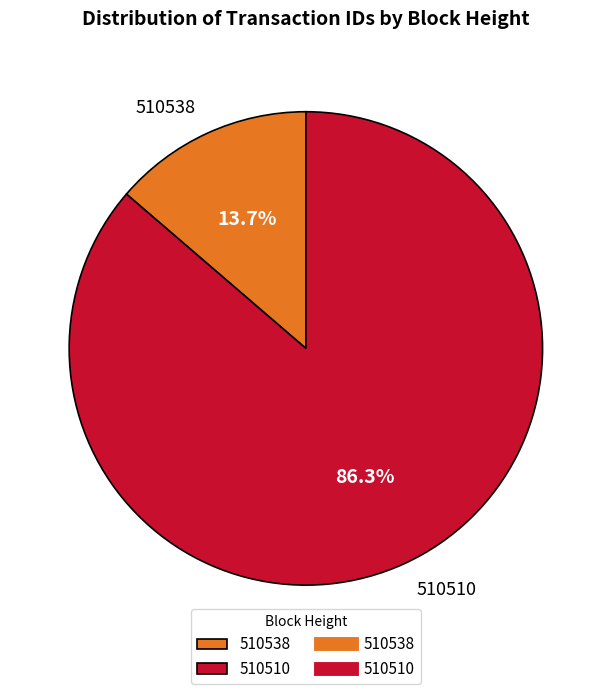

To the nearest percent, what portion does 510510 represent?

86%